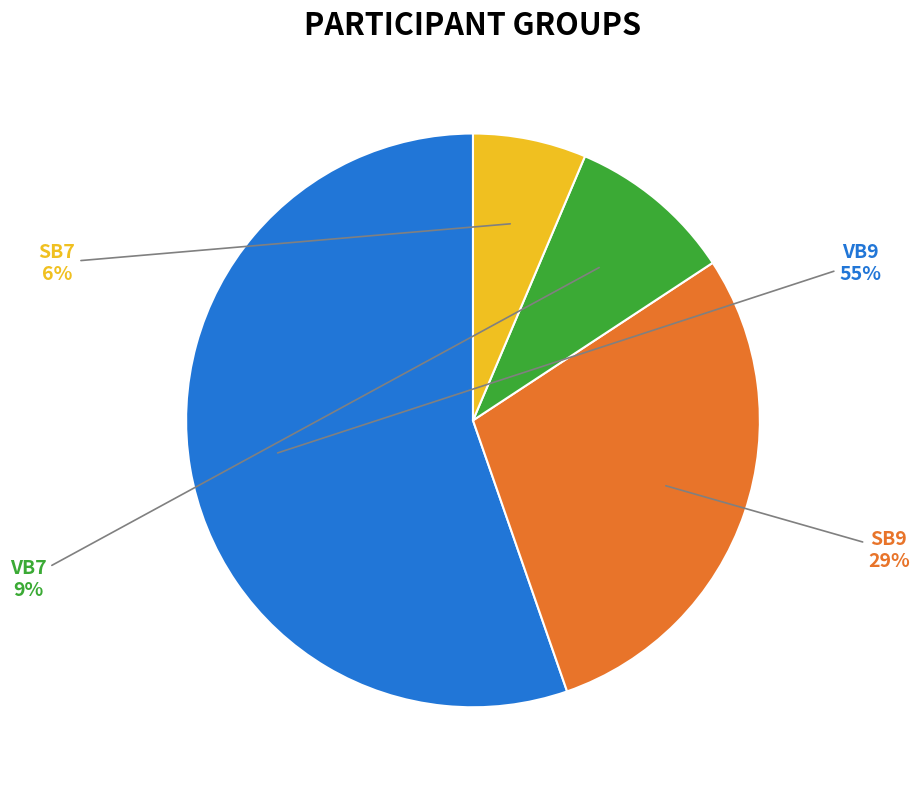

To the nearest percent, what is the difference between the largest and smallest slice percentages?

49%